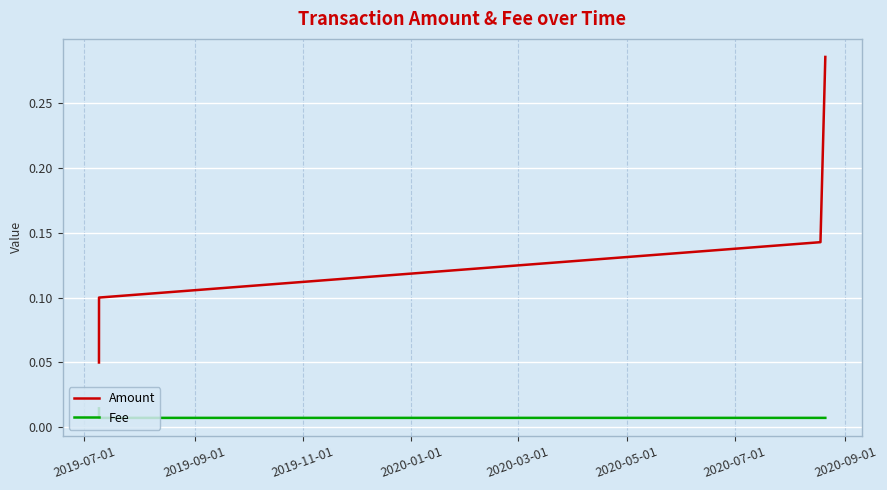

Count the Amount values in the range 0 to 1.

4